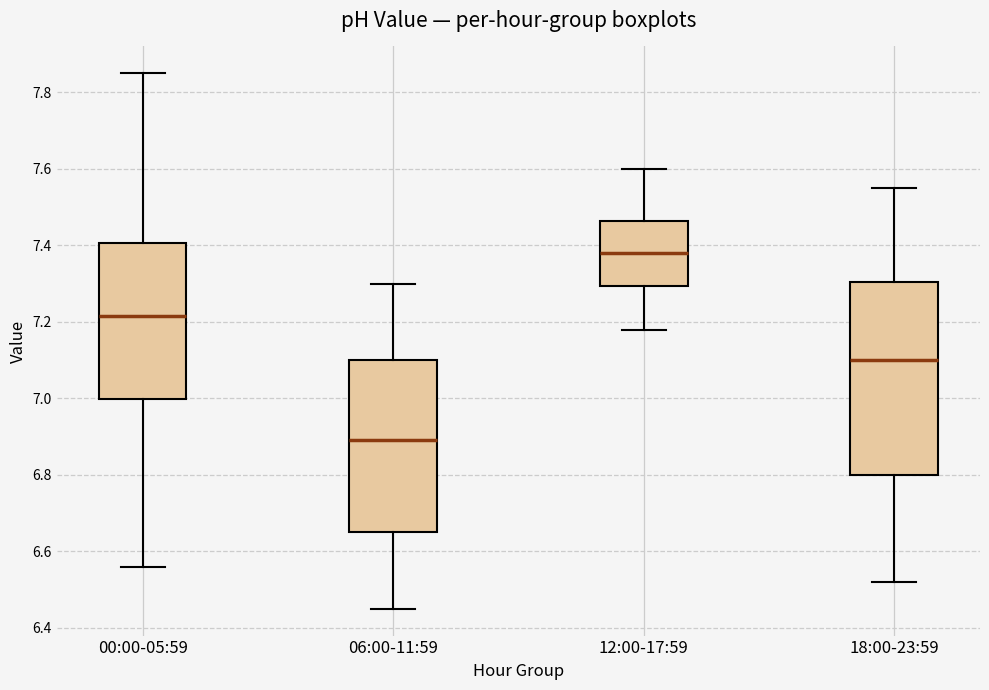

Which box has the highest median line?

12:00-17:59